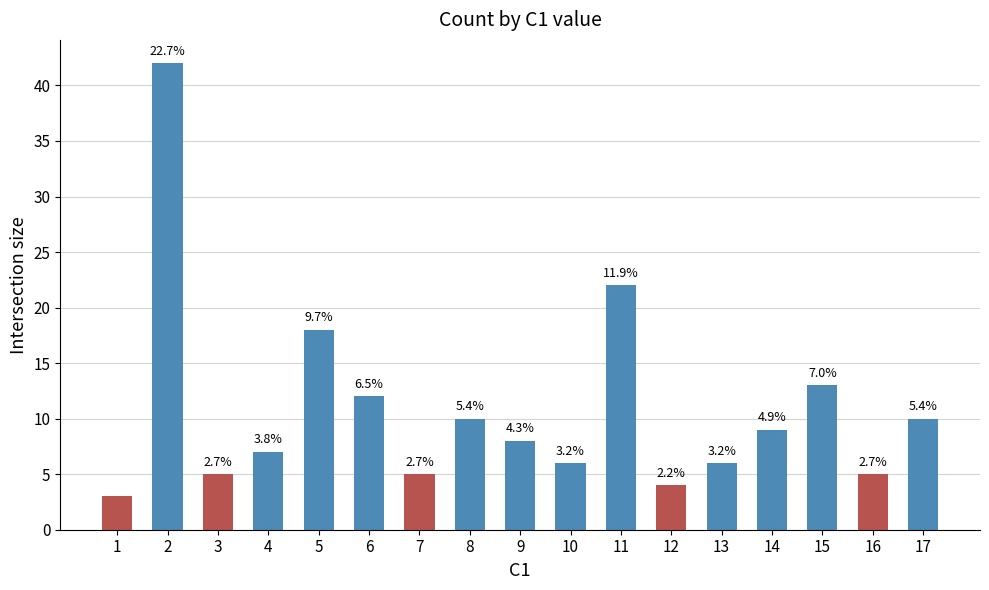

Reading left to right, extract all data points from this chart.

3	42	5	7	18	12	5	10	8	6	22	4	6	9	13	5	10